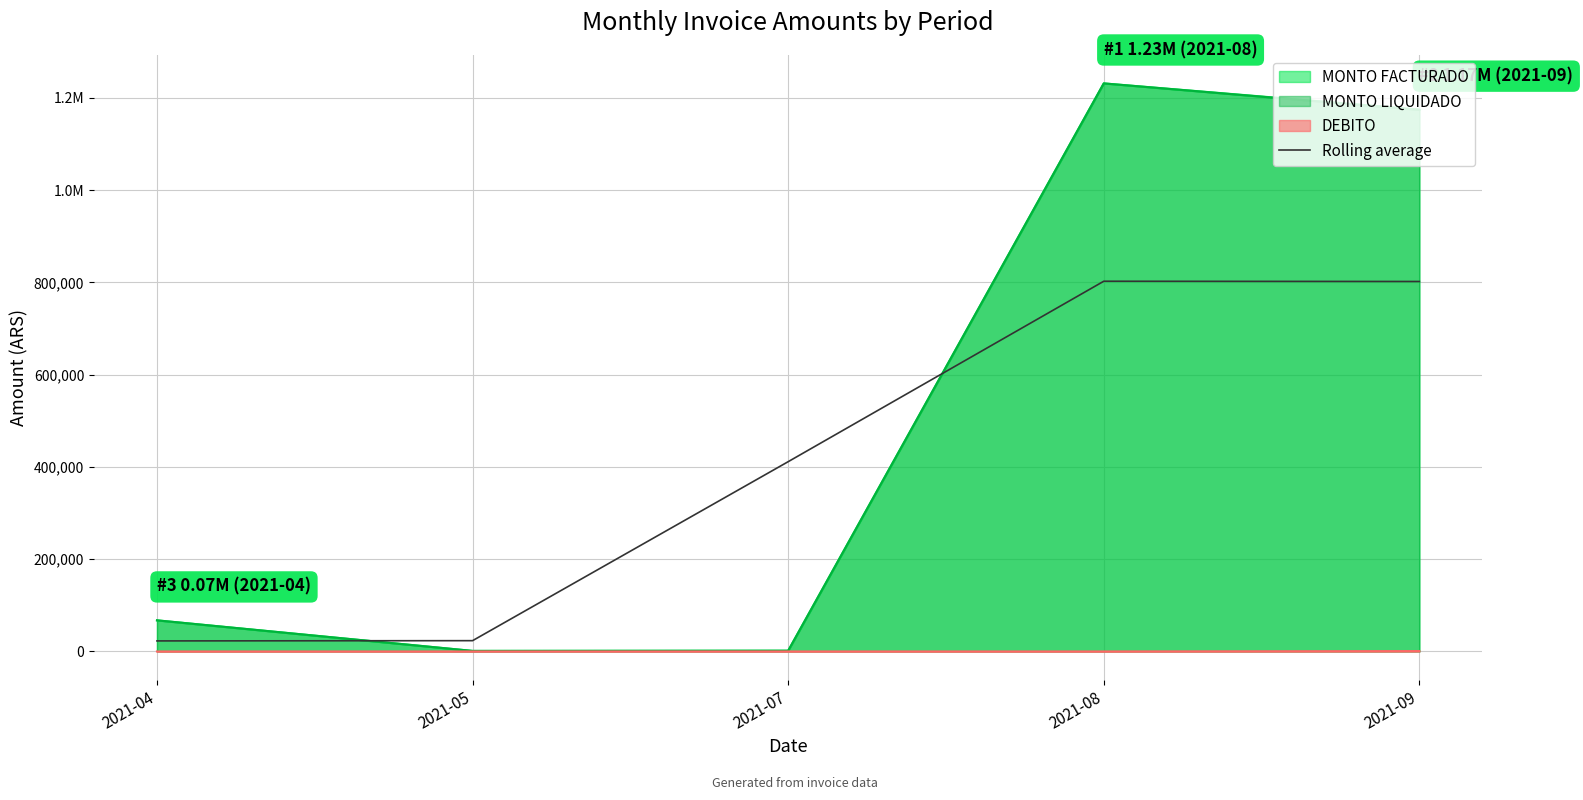

Reading left to right, list all the values displayed in this chart.

2021-04=22883.3	2021-05=23423.3	2021-07=411331.0	2021-08=802413.0	2021-09=801873.0